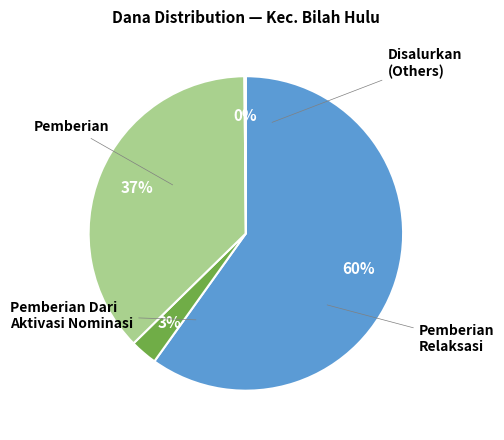

Does any single category account for the majority?

Yes